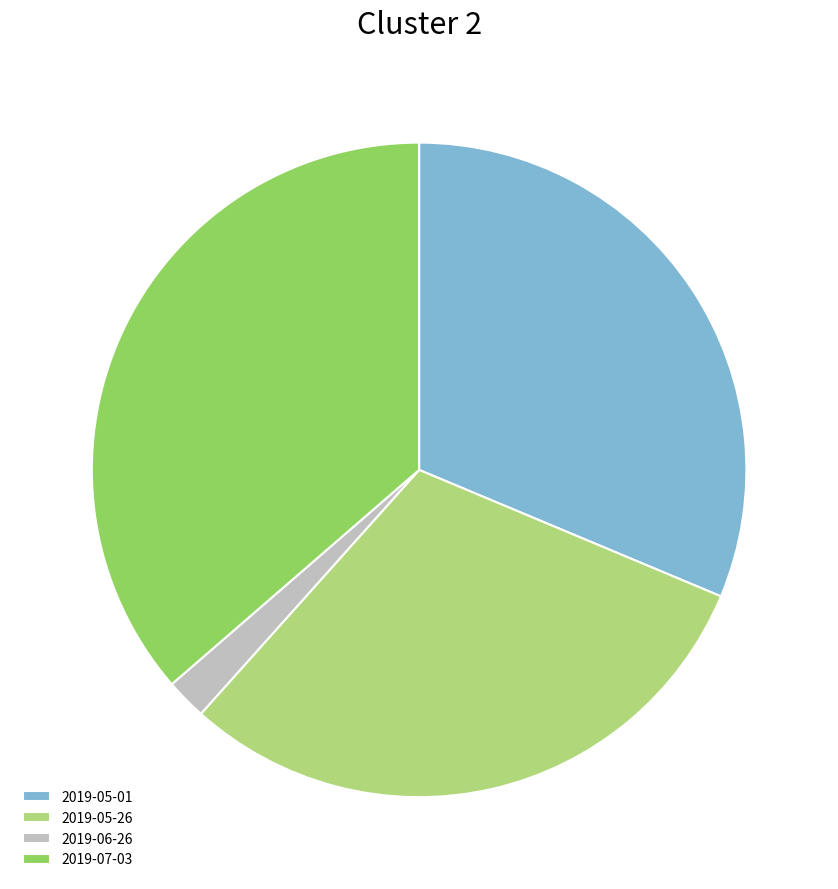

Rank the categories by value from lowest to highest.

2019-06-26, 2019-05-26, 2019-05-01, 2019-07-03